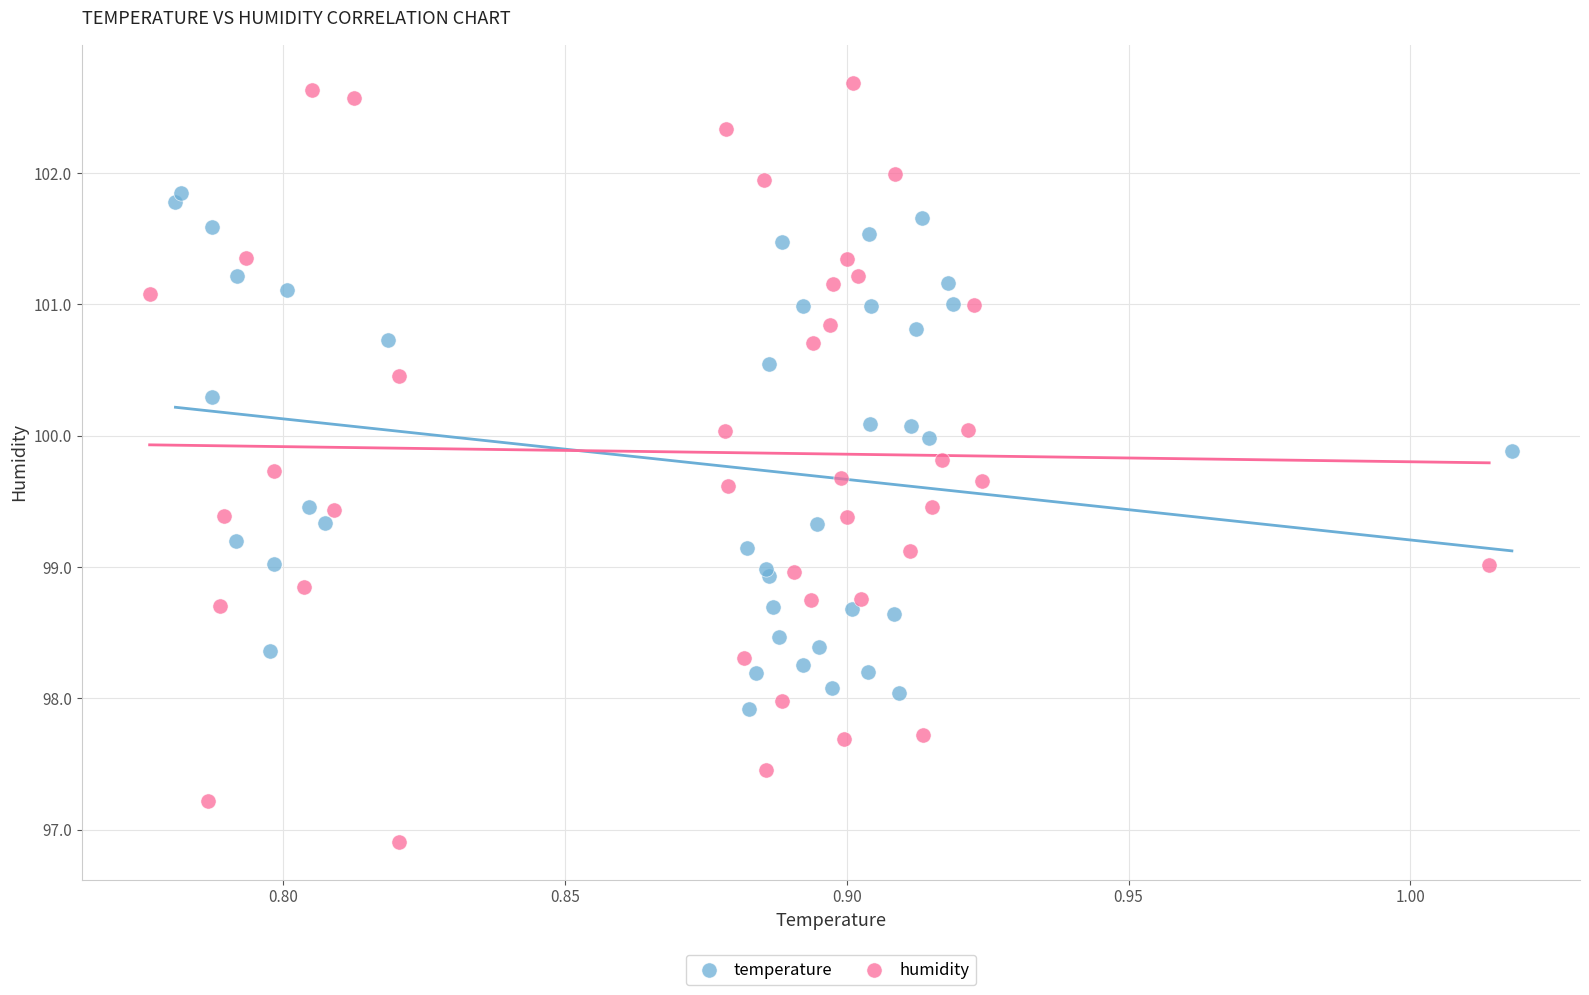

What are all the series names shown in the legend?

temperature, humidity